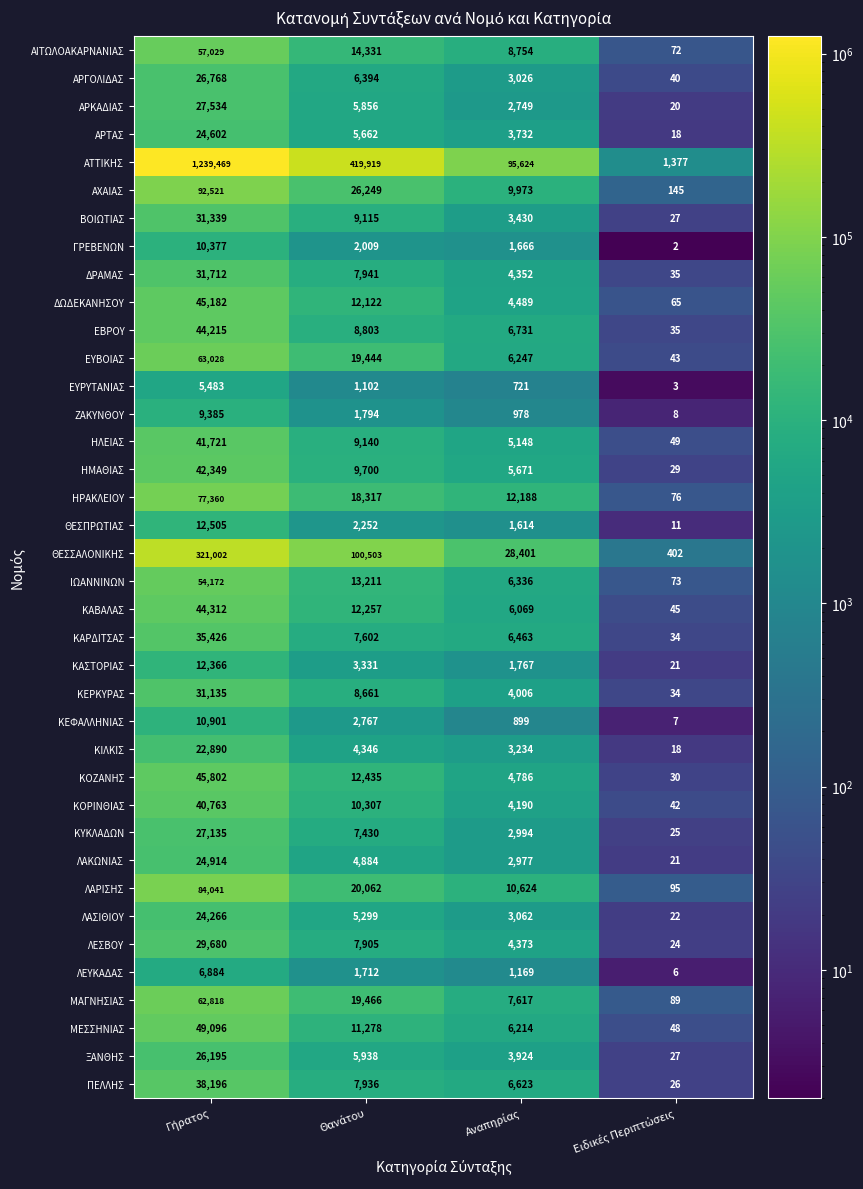

Which series has the largest total across all categories?

ΑΤΤΙΚΗΣ